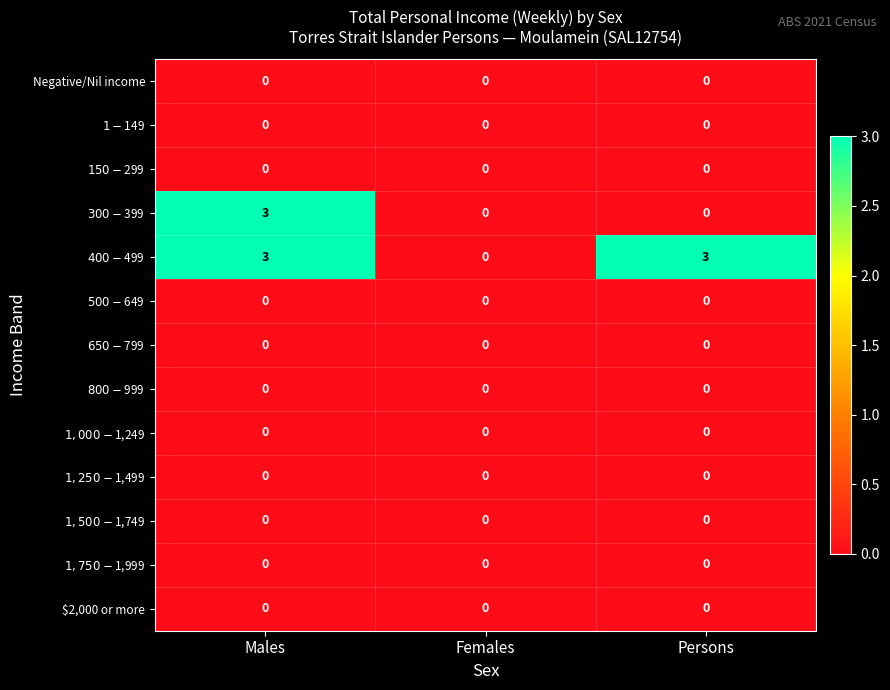

Which series has the largest total across all categories?

$400-$499